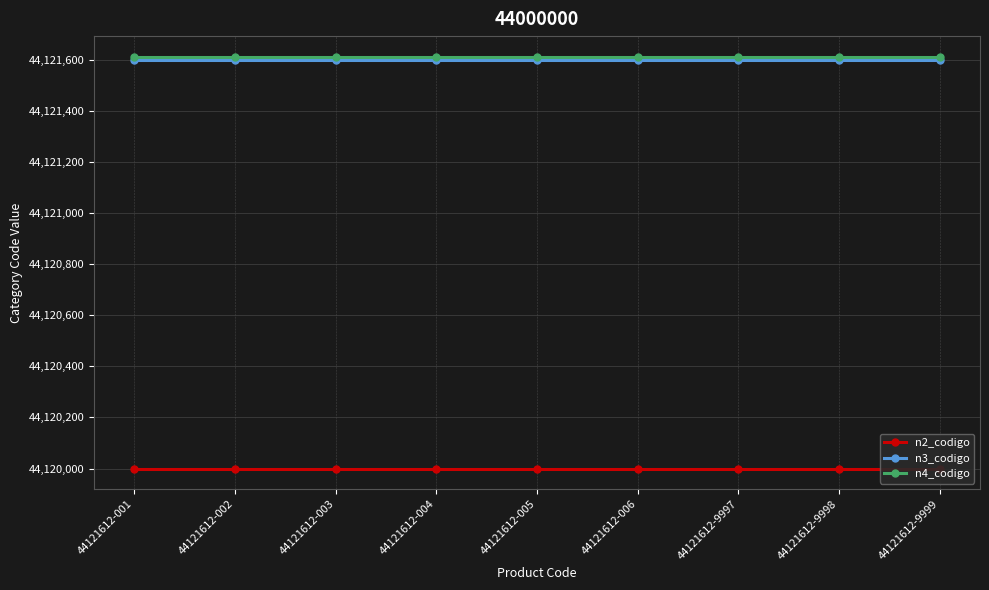

Which series changed the most between 44121612-001 and 44121612-004?

n2_codigo